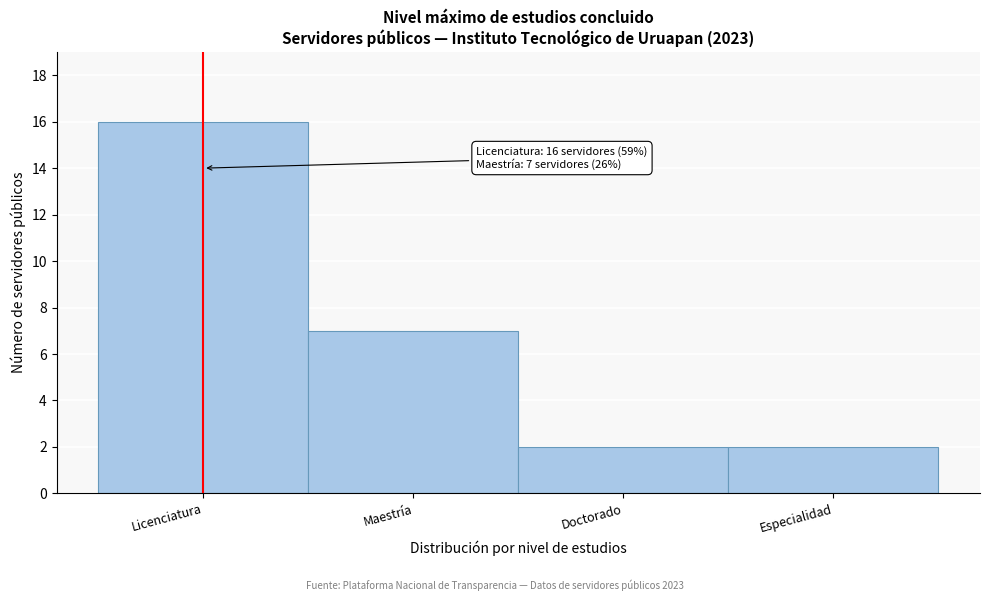

Reading right to left, extract all data points from this chart.

Especialidad=2	Doctorado=2	Maestría=7	Licenciatura=16